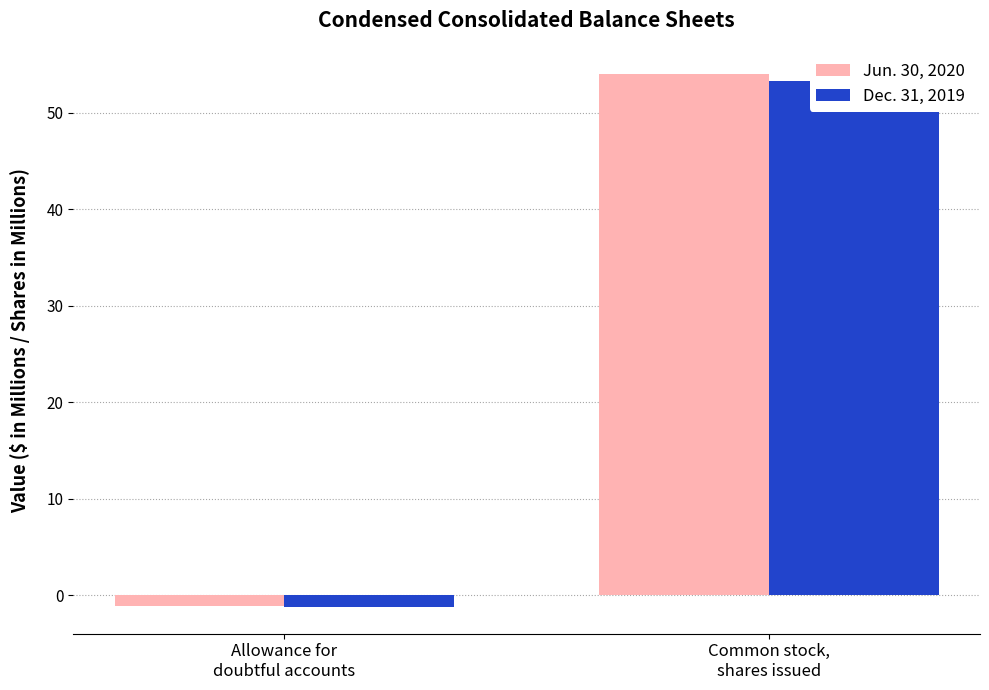

Reading left to right, extract all data points from this chart.

Jun. 30, 2020: -1.1	53.9
Dec. 31, 2019: -1.2	53.3